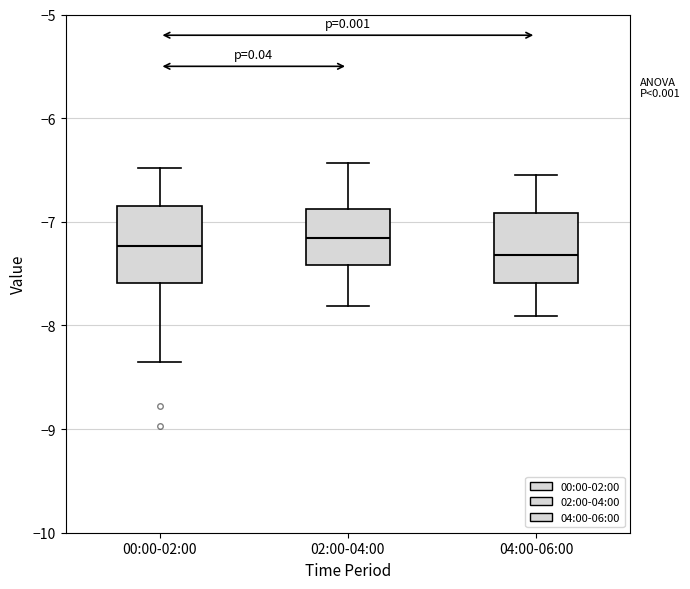

Reading left to right, read every box against the y-axis: the position of its median line, the range the box covers, and the ends of its whiskers. The values are not printed on the chart, so give them approximately, as read against the axis.

00:00-02:00: median -7.2, box -7.6 to -6.8, whiskers -8.3 to -6.5
02:00-04:00: median -7.2, box -7.4 to -6.9, whiskers -7.8 to -6.4
04:00-06:00: median -7.3, box -7.6 to -6.9, whiskers -7.9 to -6.5